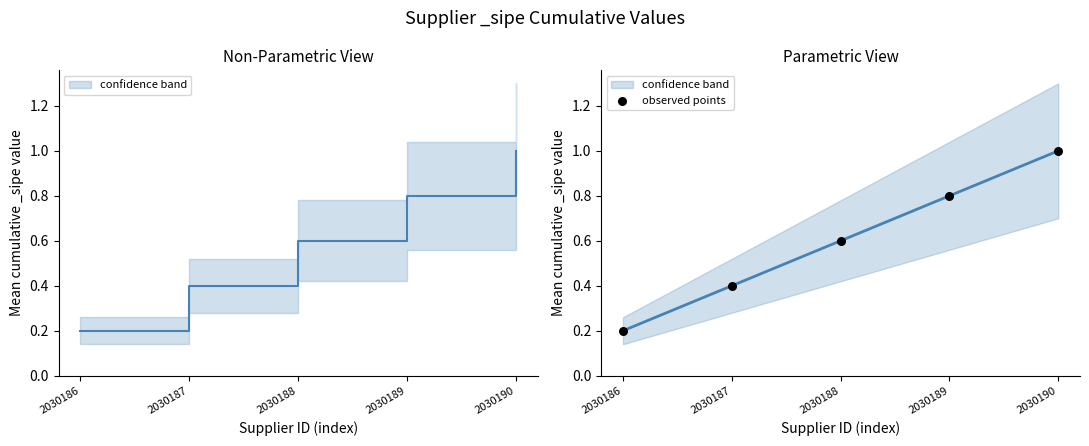

Which has a higher value, 2030190 or 2030187?

2030190